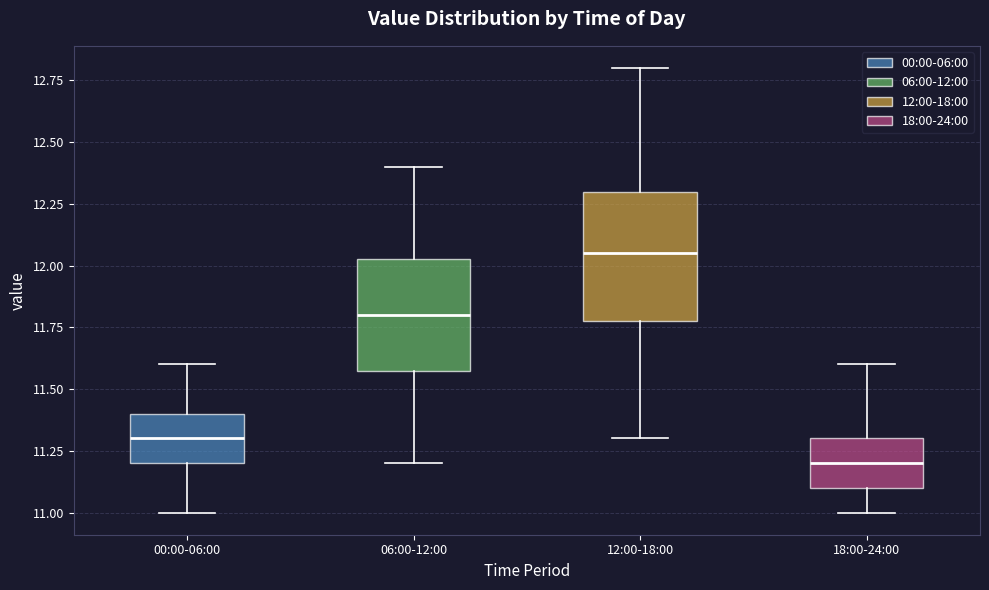

Reading left to right, read every box against the y-axis: the position of its median line, the range the box covers, and the ends of its whiskers. The values are not printed on the chart, so give them approximately, as read against the axis.

00:00-06:00: median 11.30, box 11.20 to 11.40, whiskers 11.00 to 11.60
06:00-12:00: median 11.80, box 11.60 to 12.05, whiskers 11.20 to 12.40
12:00-18:00: median 12.05, box 11.80 to 12.30, whiskers 11.30 to 12.80
18:00-24:00: median 11.20, box 11.10 to 11.30, whiskers 11.00 to 11.60